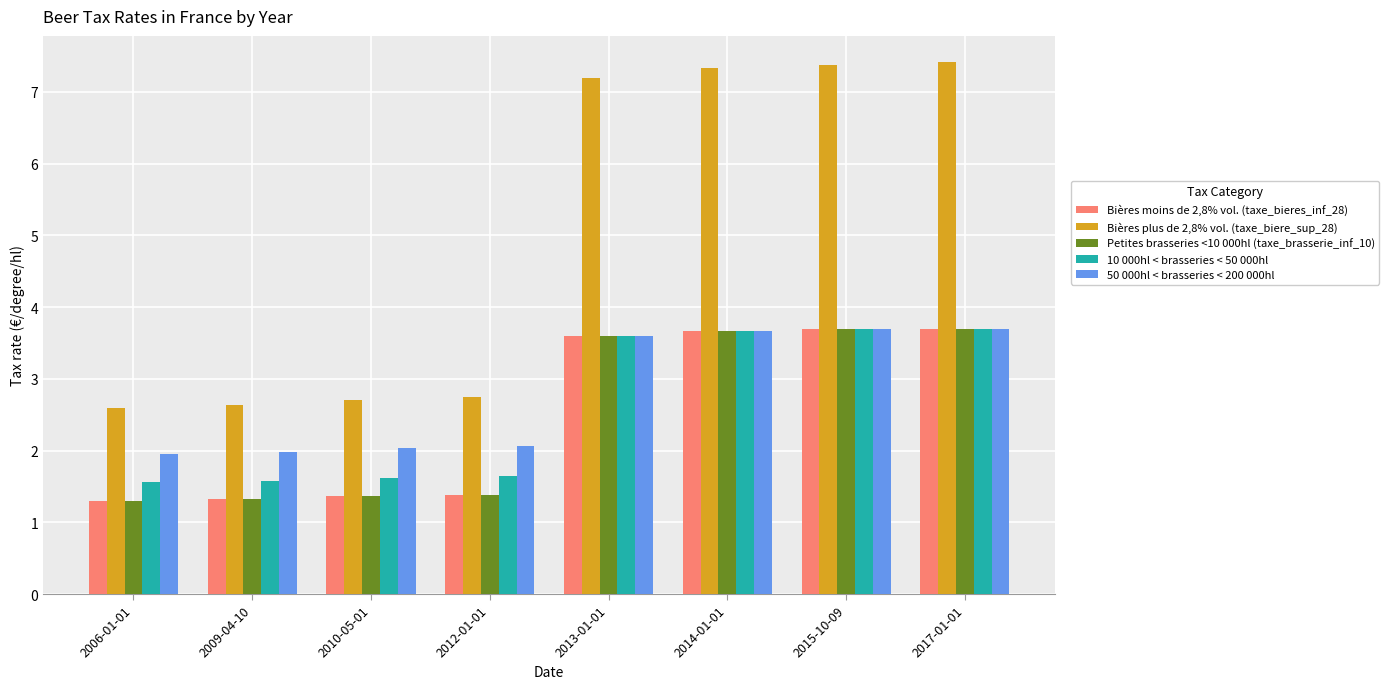

What is the sum of the 10 000hl < brasseries < 50 000hl values at 2017-01-01 and 2006-01-01?

5.3